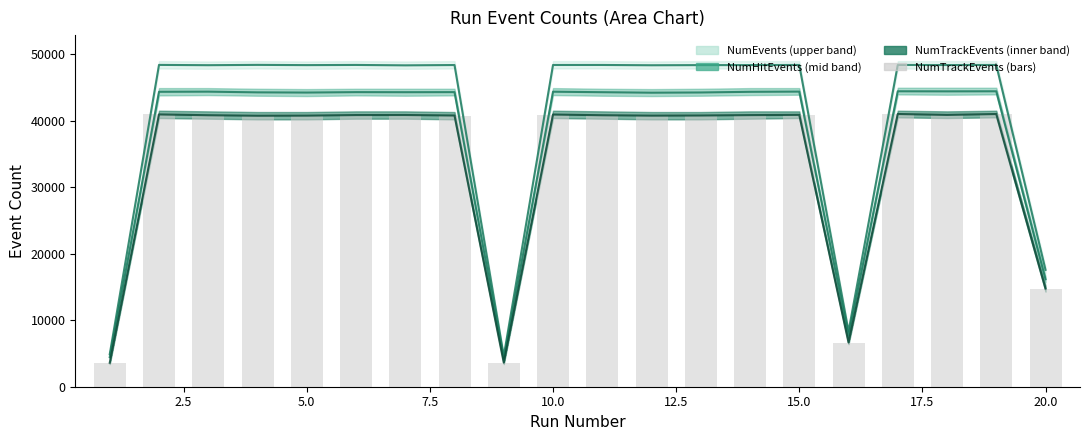

Rank the series by their maximum value, from highest to lowest.

NumEvents, NumHitEvents, NumTrackEvents